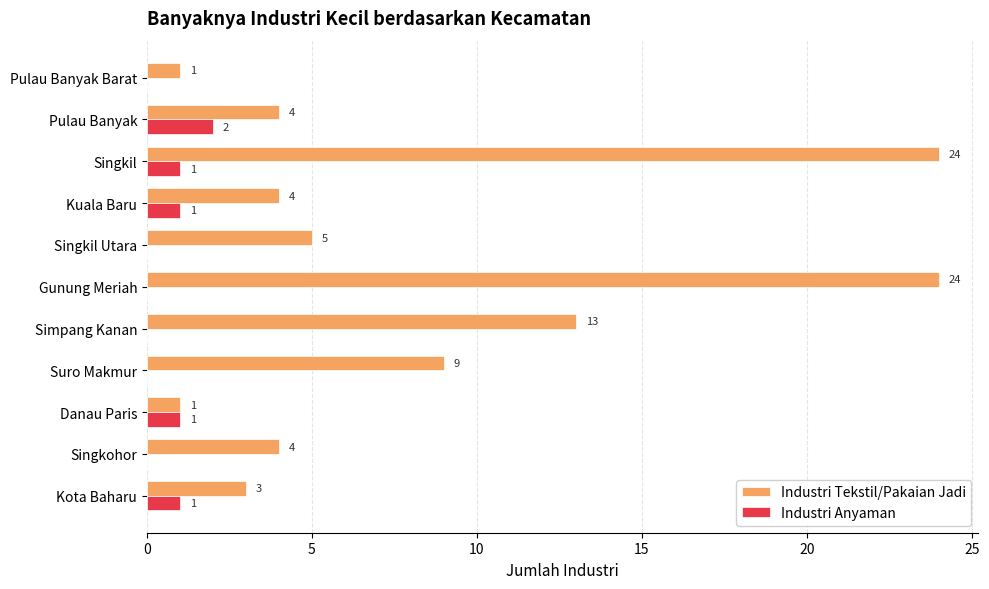

Which series has the widest spread of values?

Industri Tekstil/Pakaian Jadi